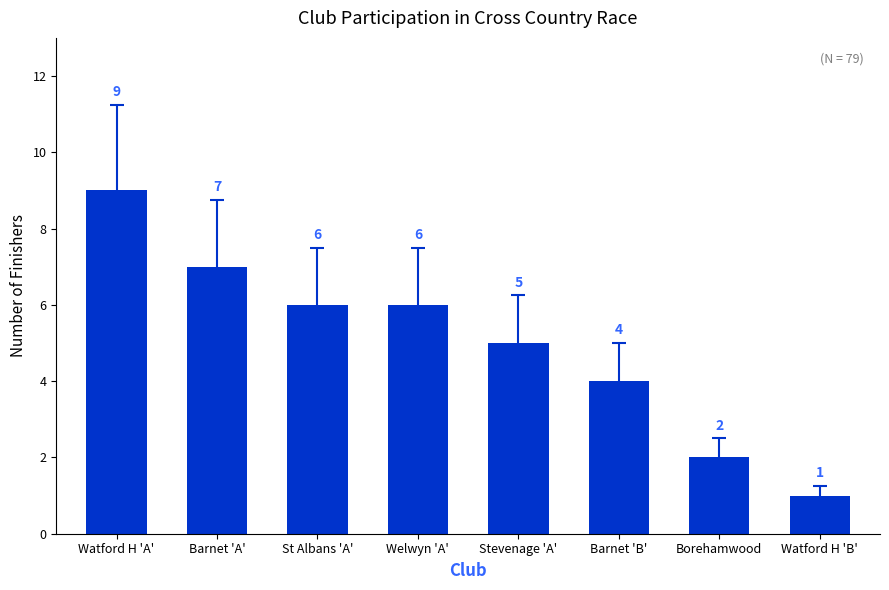

What is the difference between the maximum and second lowest values?

7